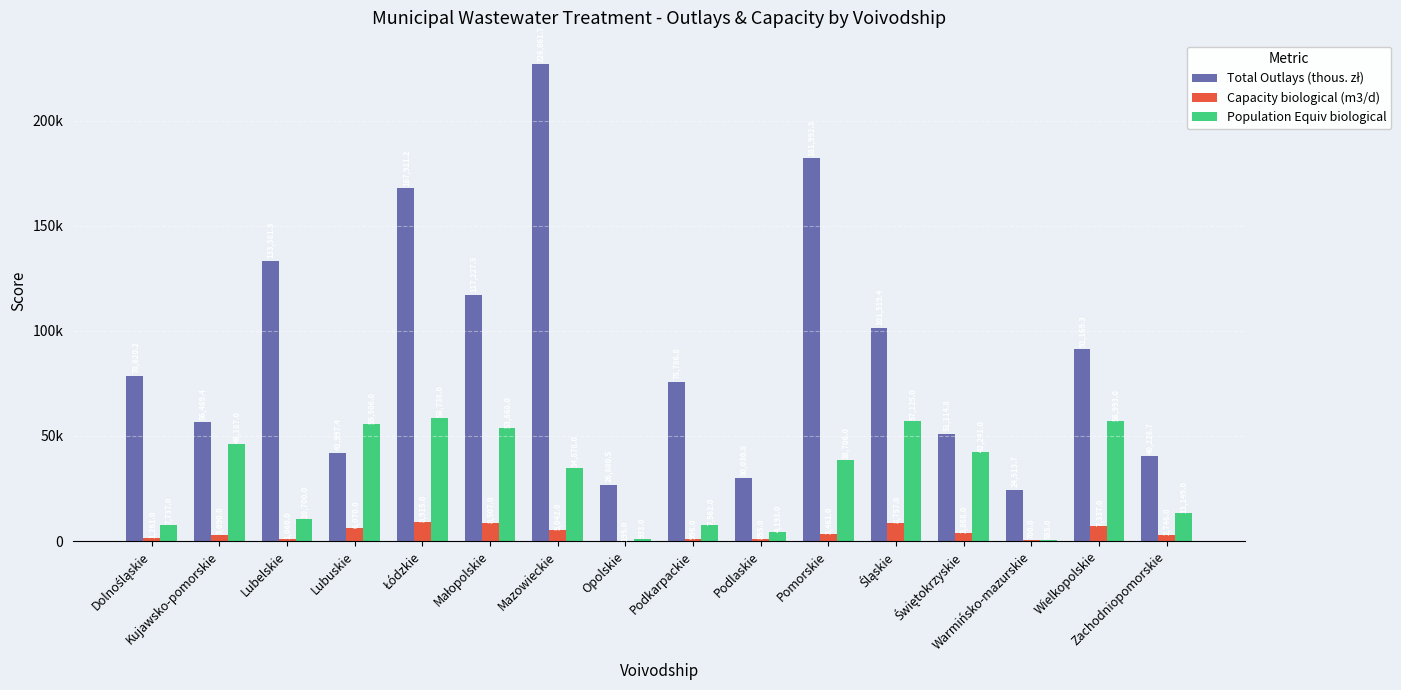

Does the chart contain stacked bars?

No